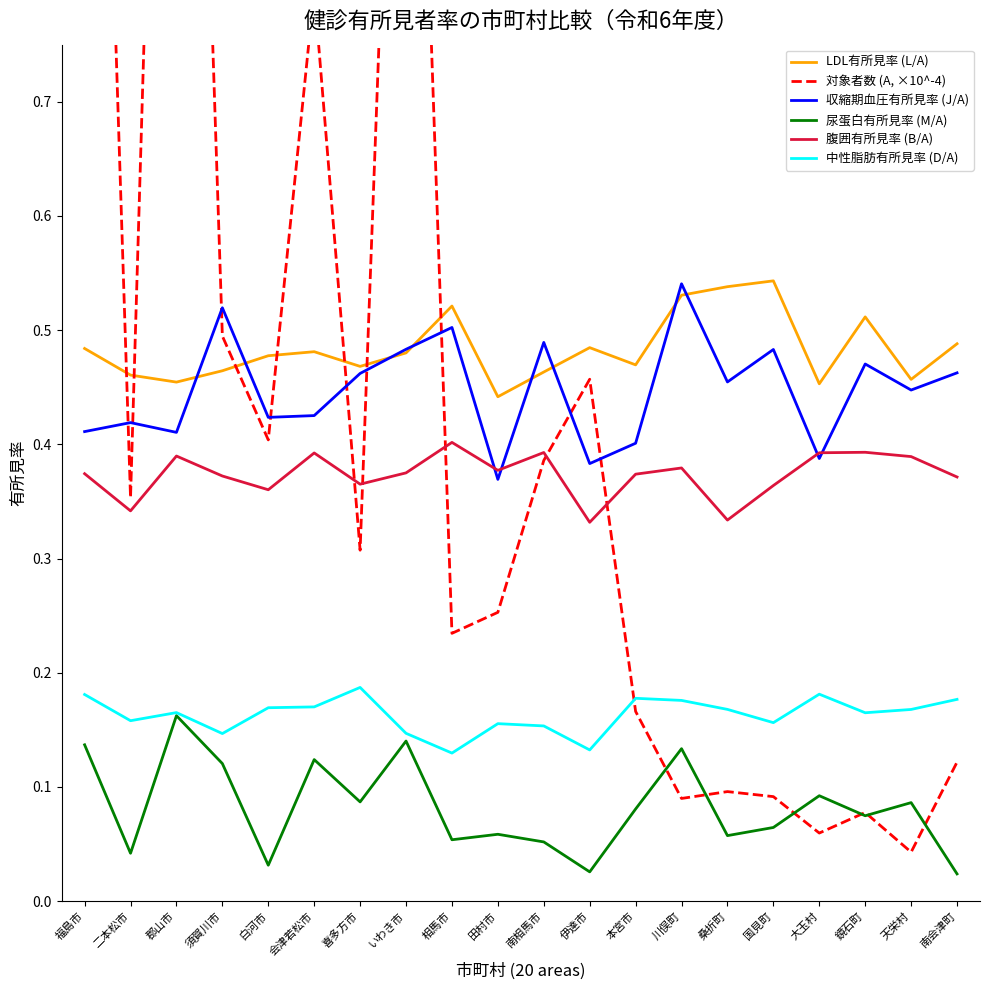

Which category has the lowest value in the 尿蛋白有所見率 (M/A) series?

南会津町